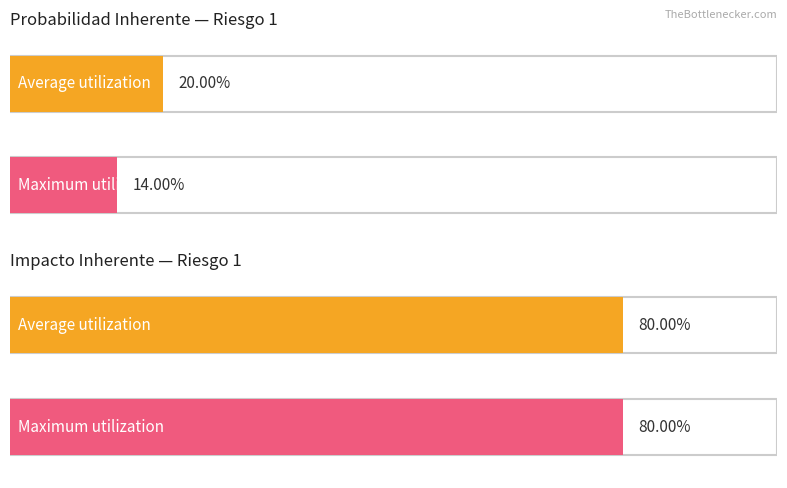

At which category is the sum across all series the highest?

Riesgo 1